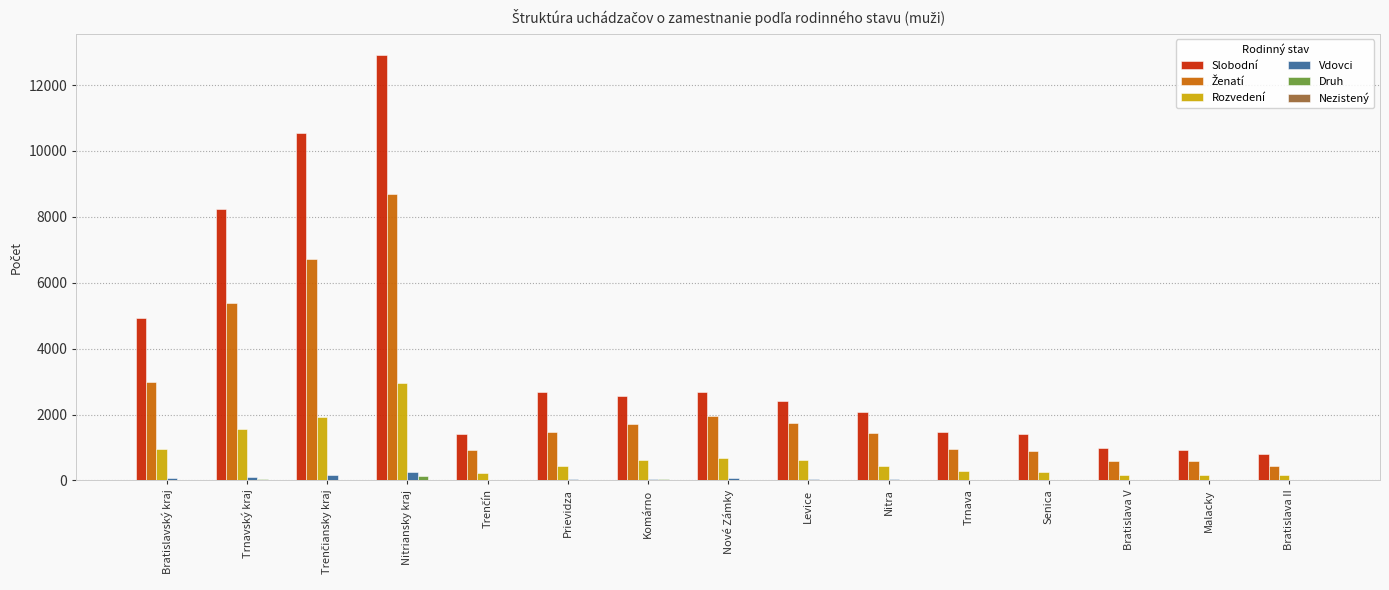

Between Trnavský kraj and Nové Zámky, which series saw the biggest shift?

Slobodní